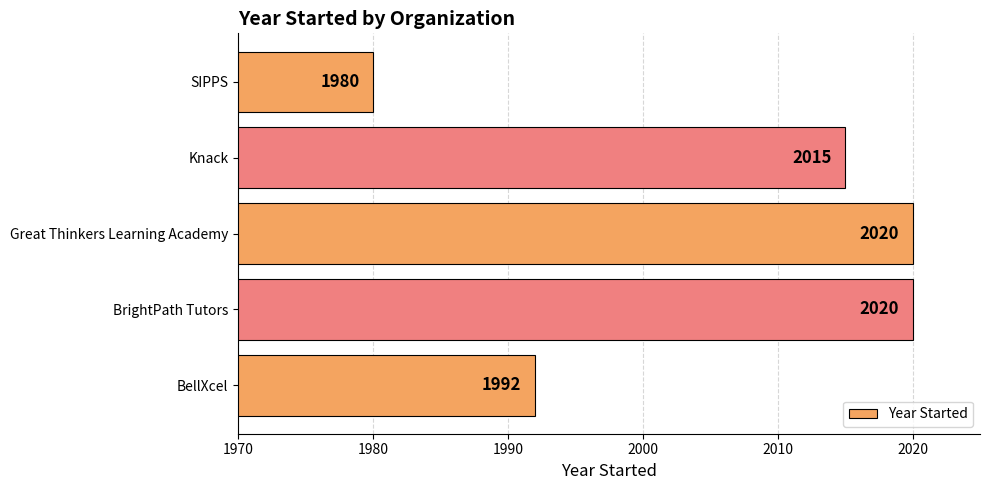

How many categories are shown in the chart?

5